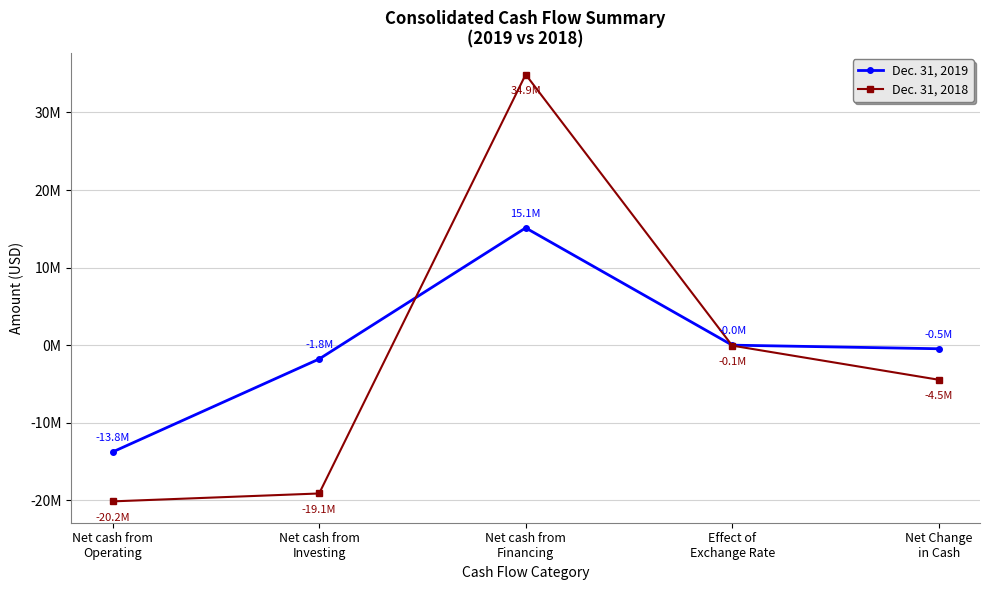

Is this an area chart (filled region under the line)?

No